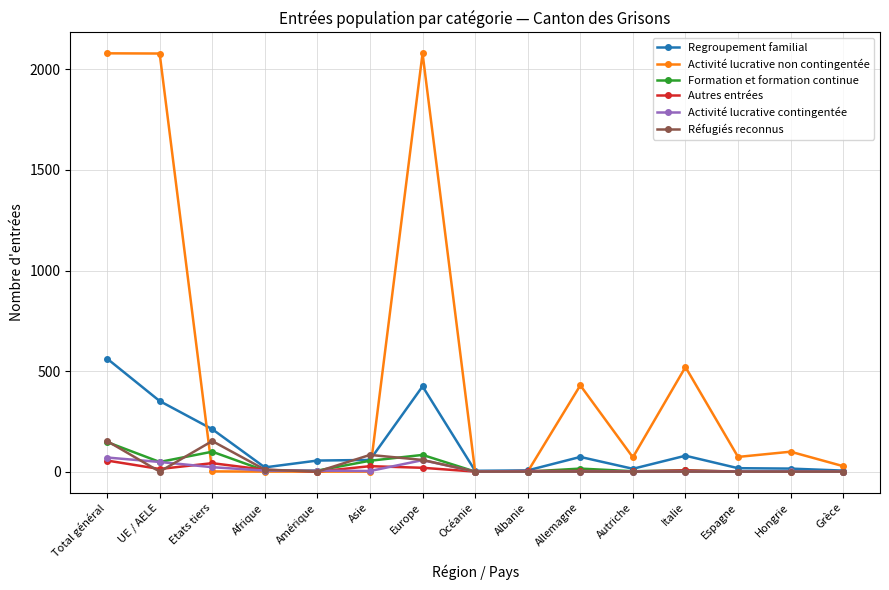

Does the chart have visible grid lines?

Yes